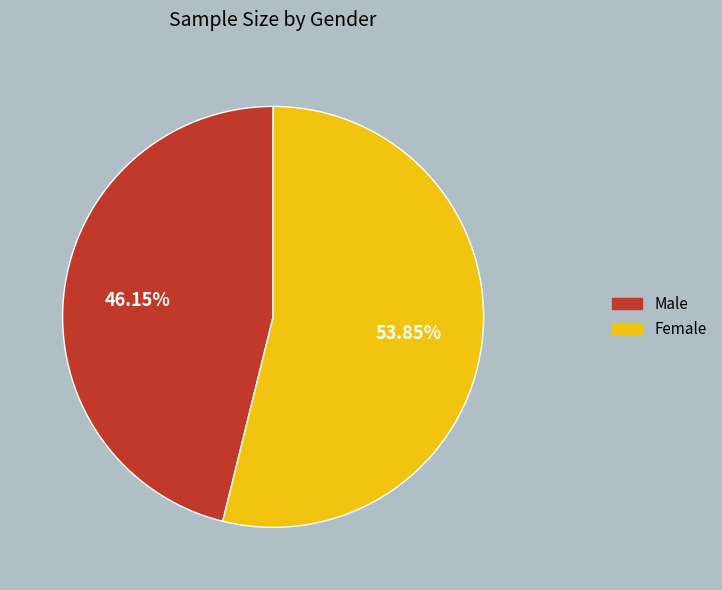

Which category has the smallest portion of the pie?

Male